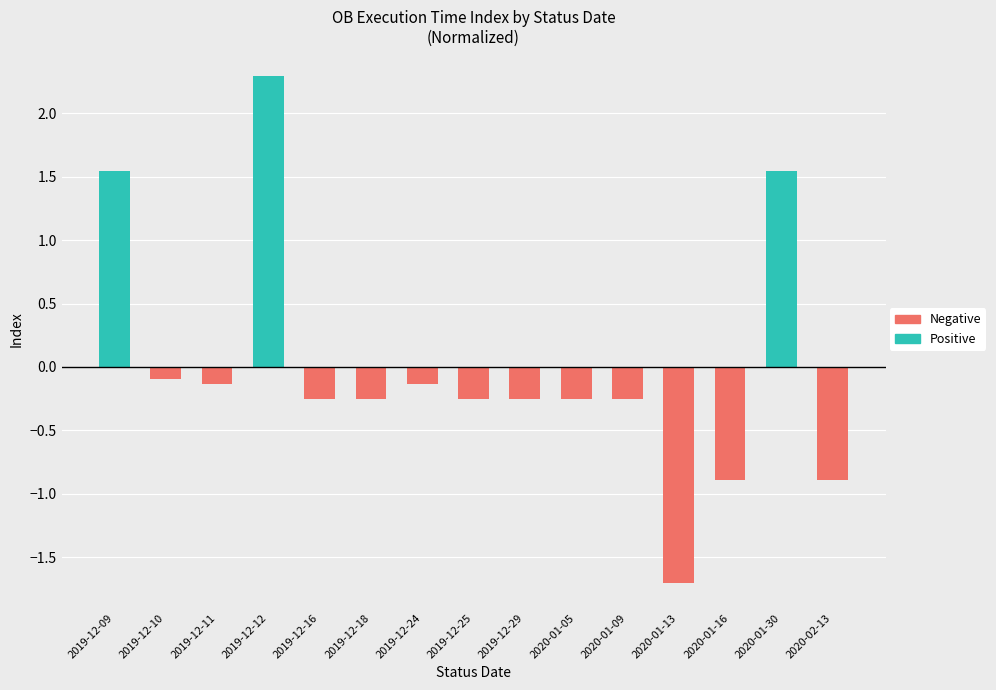

Reading right to left, extract all data points from this chart.

Positive: 2020-02-13=0.0	2020-01-30=1.5	2020-01-16=0.0	2020-01-13=0.0	2020-01-09=0.0	2020-01-05=0.0	2019-12-29=0.0	2019-12-25=0.0	2019-12-24=0.0	2019-12-18=0.0	2019-12-16=0.0	2019-12-12=2.3	2019-12-11=0.0	2019-12-10=0.0	2019-12-09=1.5
Negative: 2020-02-13=-0.9	2020-01-30=0.0	2020-01-16=-0.9	2020-01-13=-1.7	2020-01-09=-0.3	2020-01-05=-0.3	2019-12-29=-0.3	2019-12-25=-0.3	2019-12-24=-0.1	2019-12-18=-0.3	2019-12-16=-0.3	2019-12-12=0.0	2019-12-11=-0.1	2019-12-10=-0.1	2019-12-09=0.0